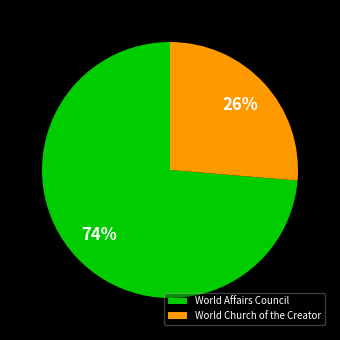

Which slice is the largest?

World Affairs Council